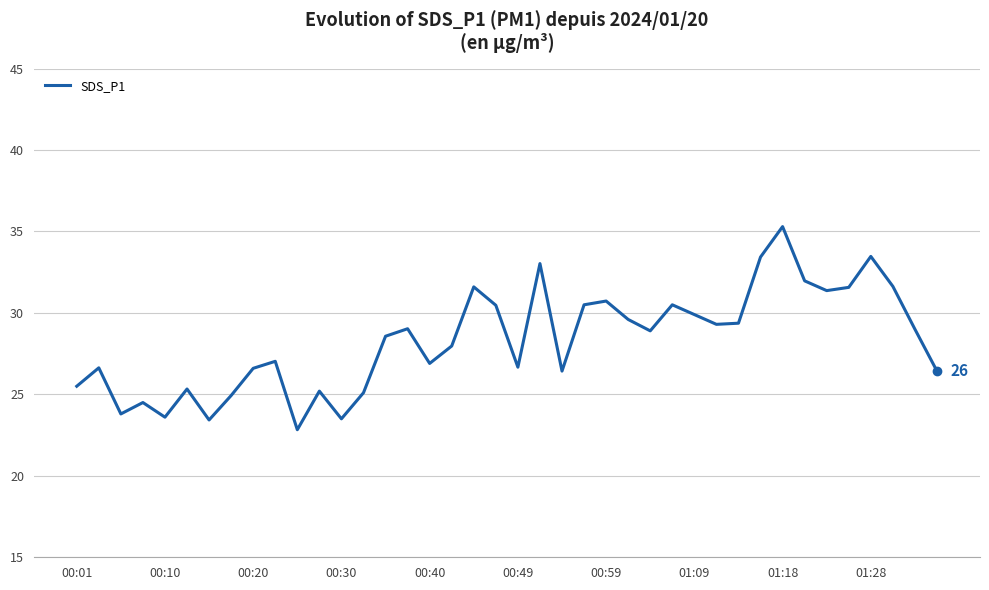

What is the difference between the maximum and second lowest values?

11.9